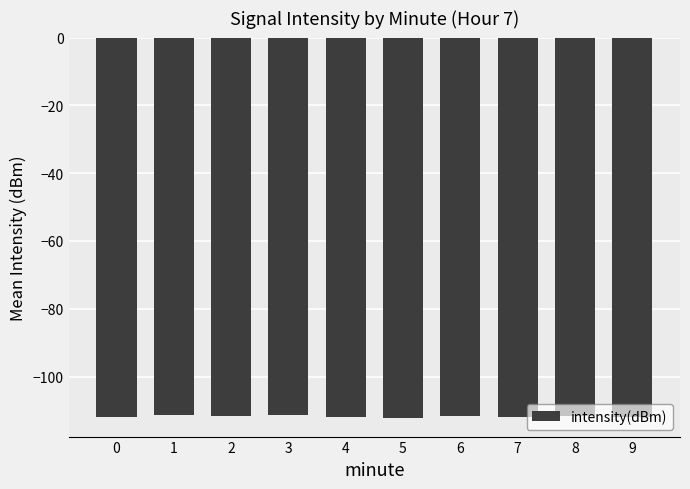

What is the value of the 2nd bar from the left?

-111.2